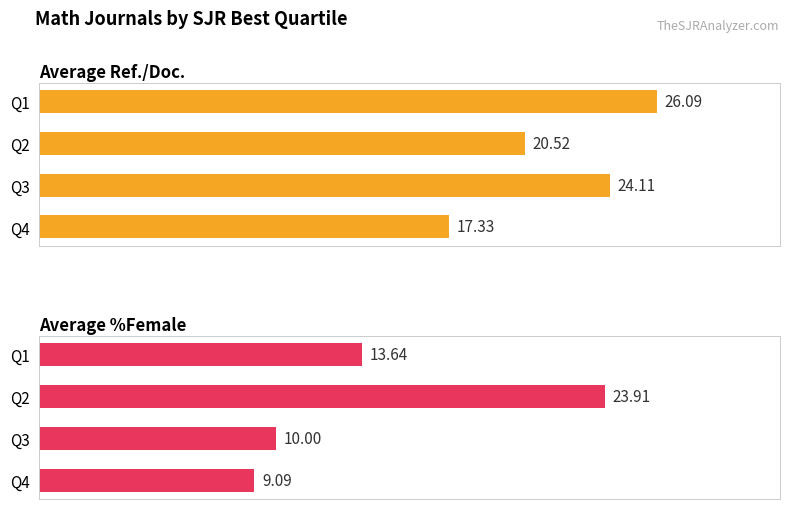

Are the bars grouped side by side (vs. stacked)?

Yes